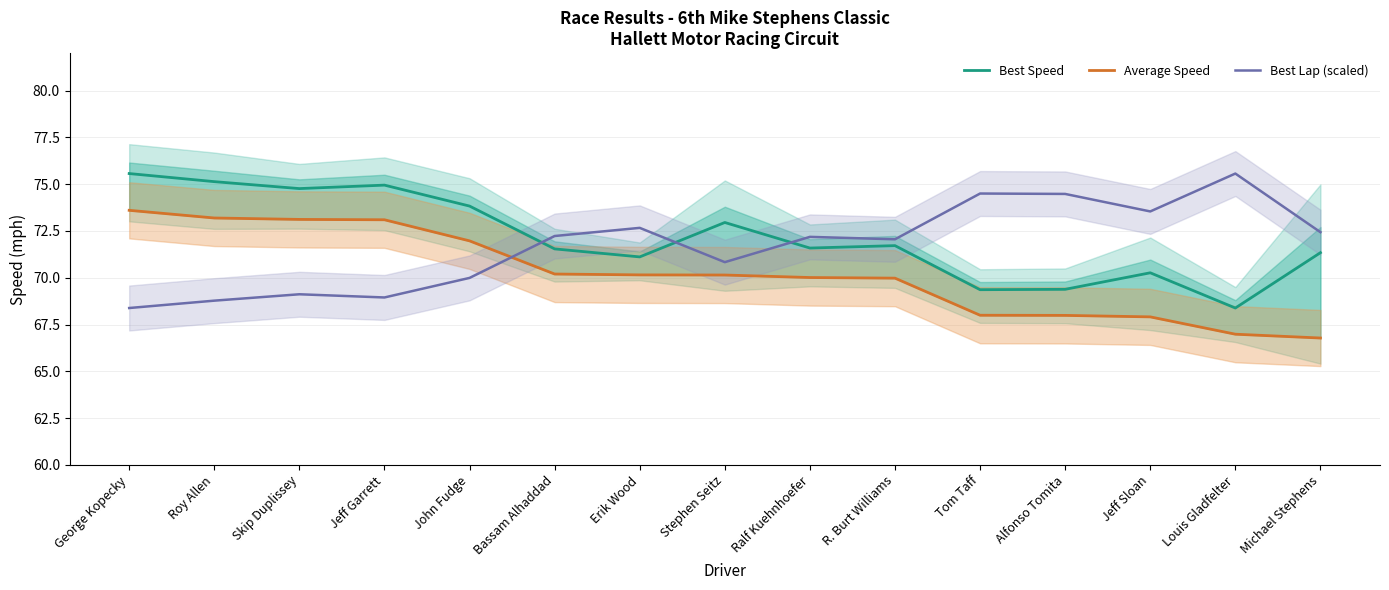

How many intersections are there between Best Lap (scaled) and Average Speed?

1